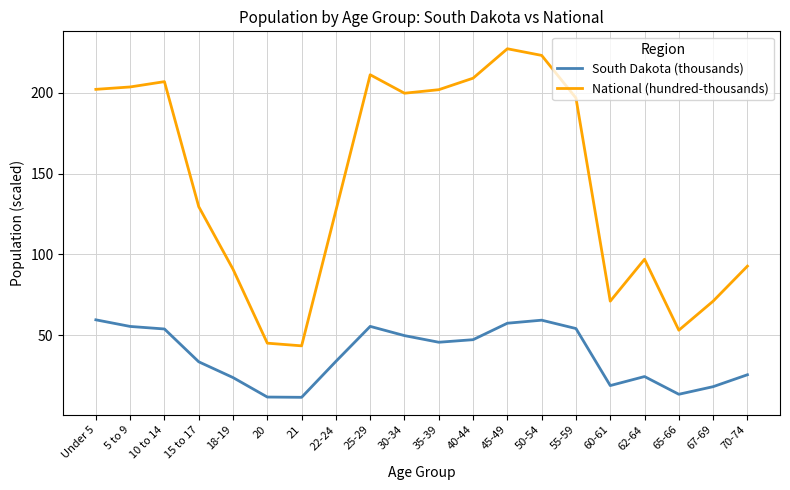

At which category does the chart reach its peak across all series?

45-49